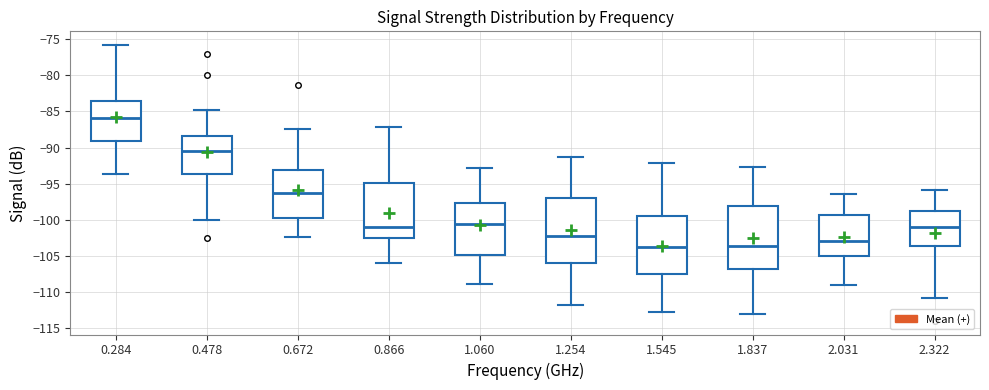

Where does the median line of the box at x = 2.031 sit on the y-axis? The values are not printed on the chart, so give them approximately, as read against the axis.

-103.0